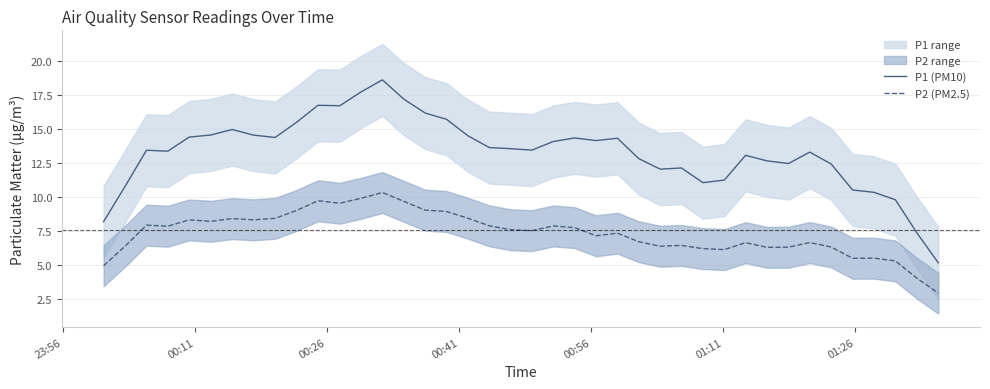

What is the maximum value for P2 (PM2.5)?

10.4